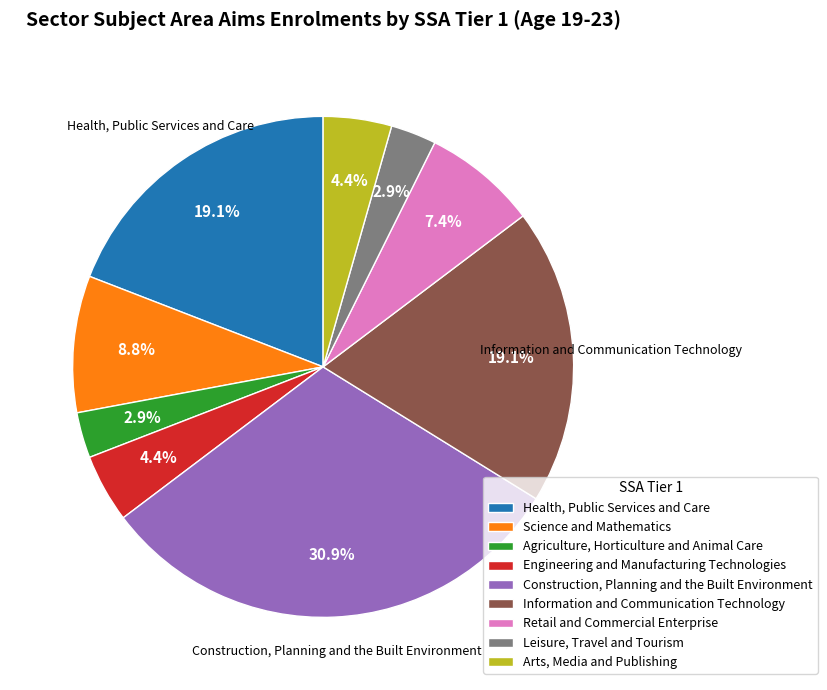

Is Construction, Planning and the Built Environment the majority of the pie?

No